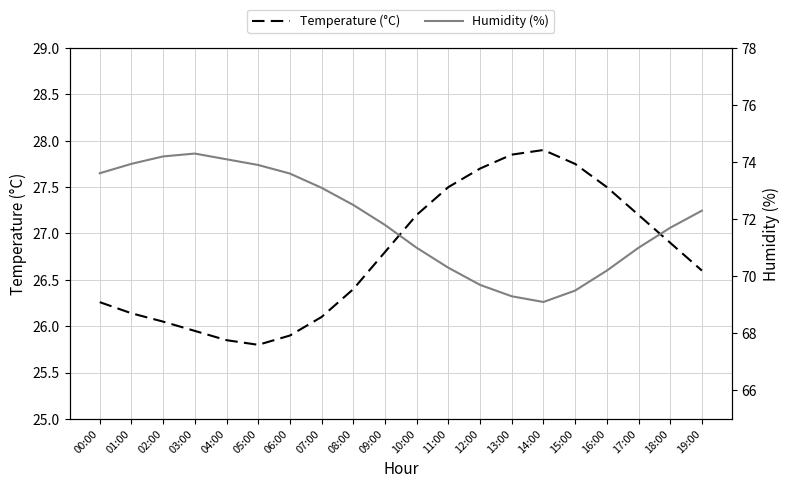

Rank the categories by Humidity (%) value from highest to lowest.

03:00, 02:00, 04:00, 01:00, 05:00, 00:00, 06:00, 07:00, 08:00, 19:00, 09:00, 18:00, 10:00, 17:00, 11:00, 16:00, 12:00, 15:00, 13:00, 14:00